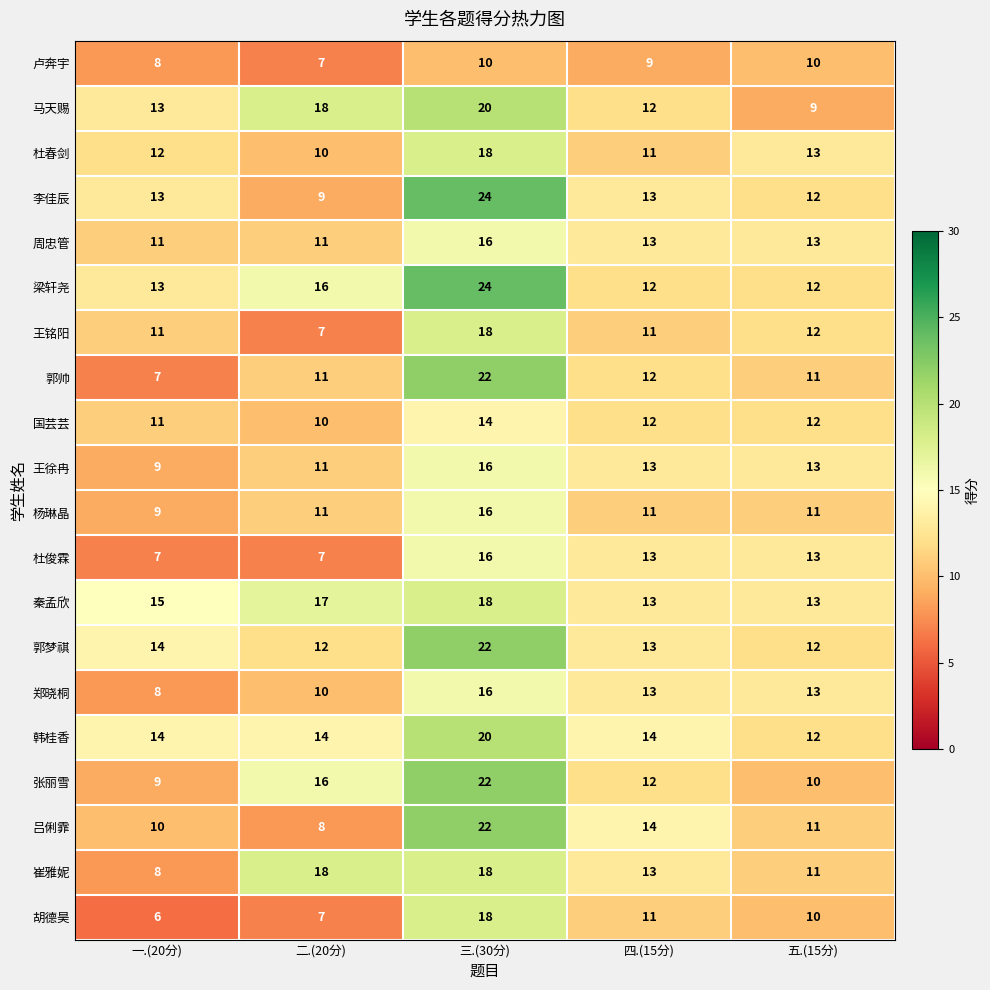

Between 一.(20分) and 三.(30分), which series saw the biggest shift?

郭帅